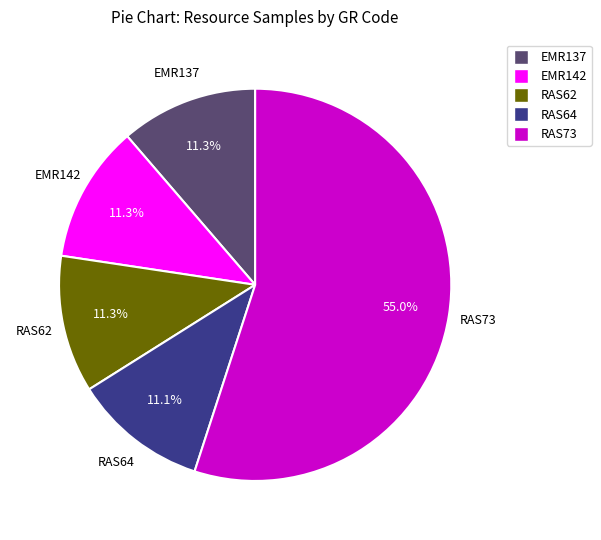

Between RAS73 and EMR137, which is larger?

RAS73